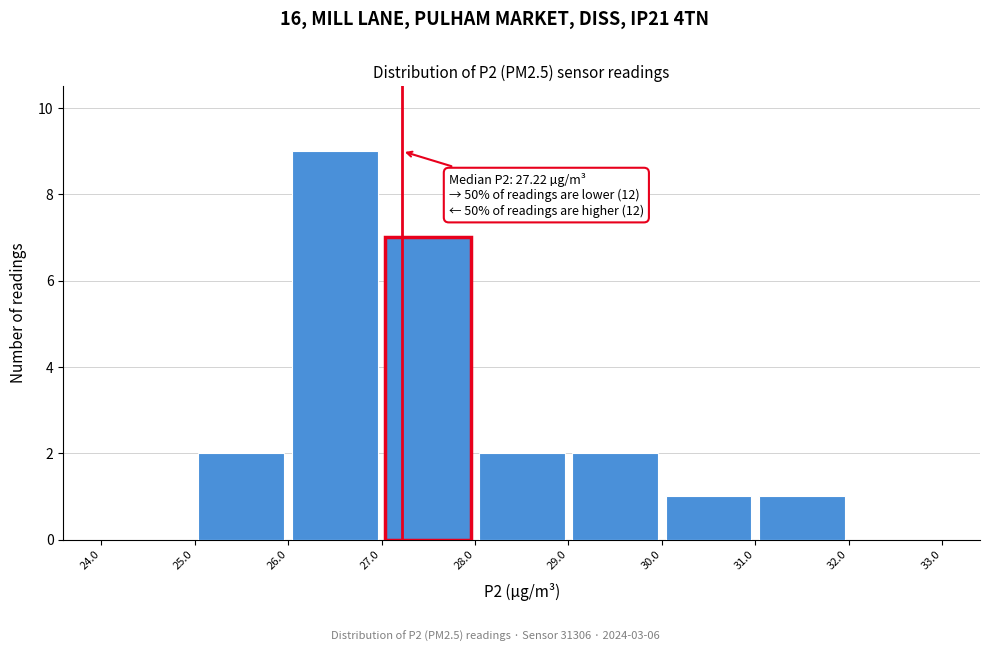

Which range on the x-axis has the tallest bar?

26.0 to 27.0